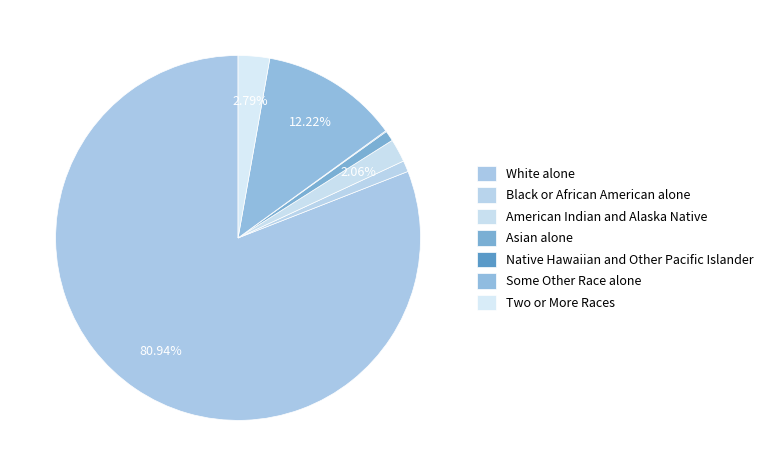

To the nearest percent, what is the combined percentage of Two or More Races and Black or African American alone?

4%